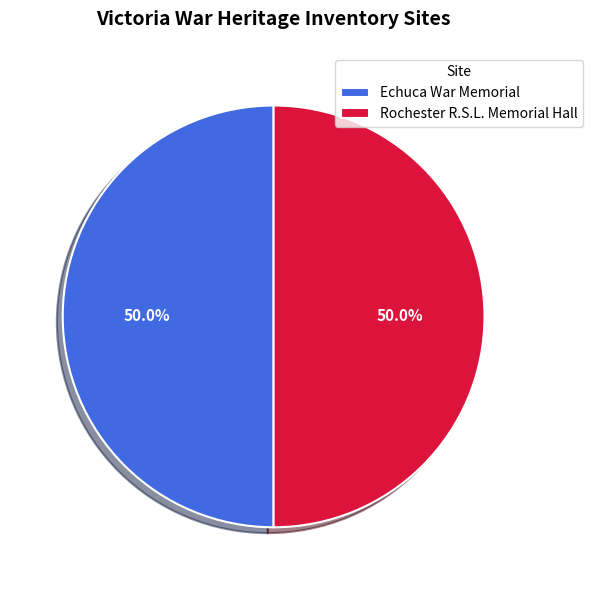

To the nearest percent, what is the combined percentage of Rochester R.S.L. Memorial Hall and Echuca War Memorial?

100%